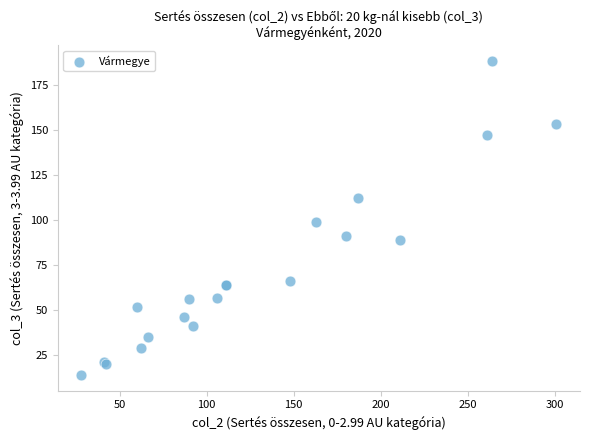

What Y value in the scatter plot is closest to 101?

99